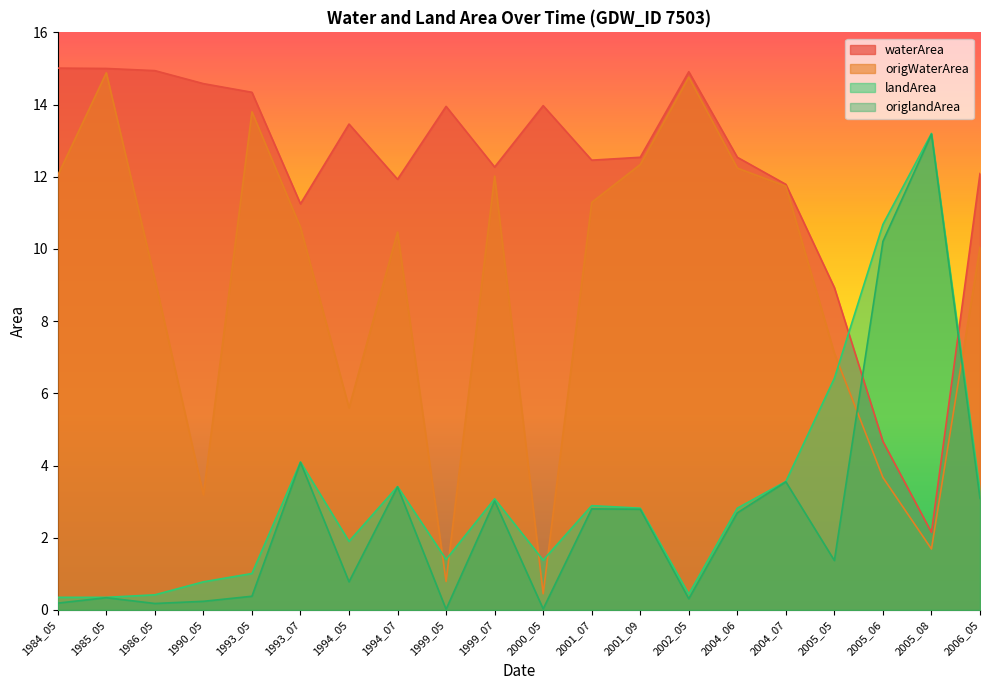

What is the maximum value shown in the chart?

15.0